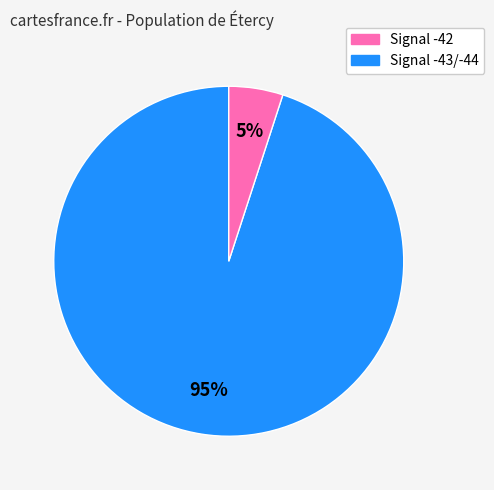

To the nearest percent, what is the average slice percentage?

50%